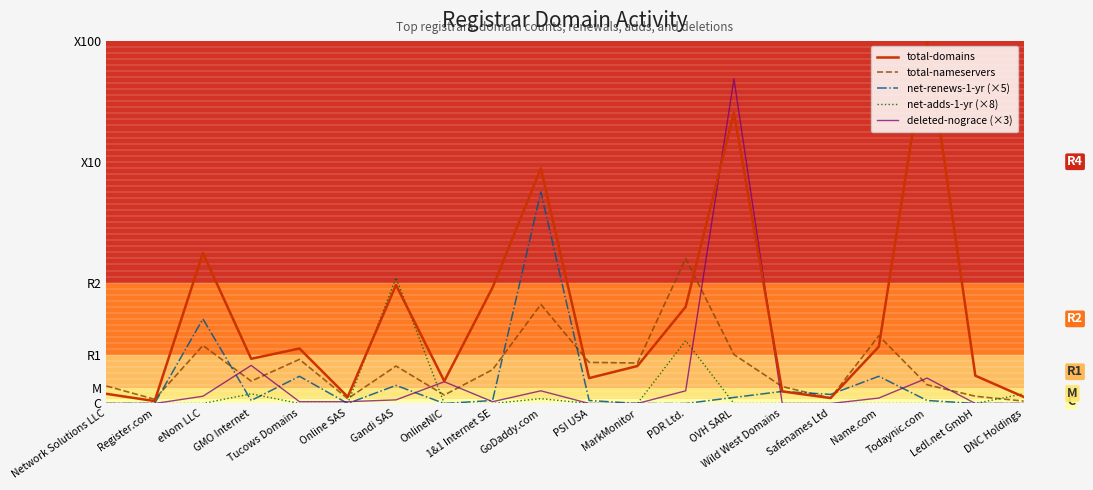

Which label corresponds to the largest value in the chart?

Todaynic.com